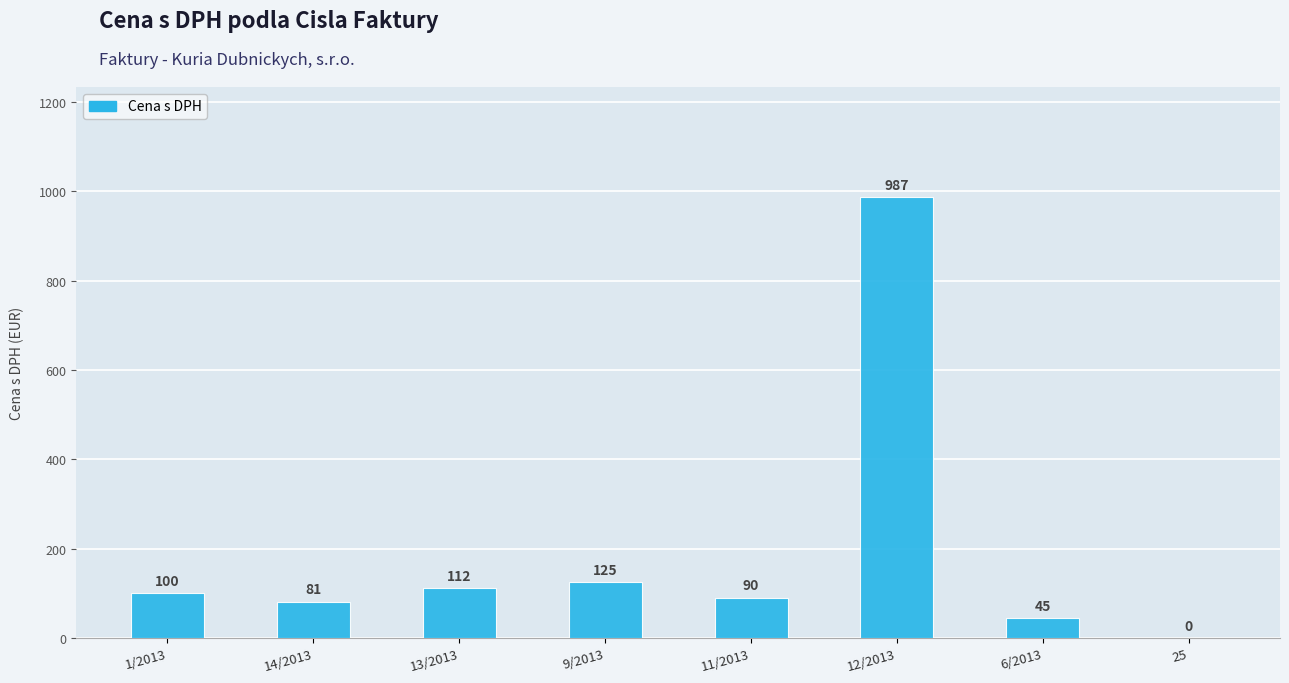

The chart shows a value of 112 at 13/2013. True or false?

True